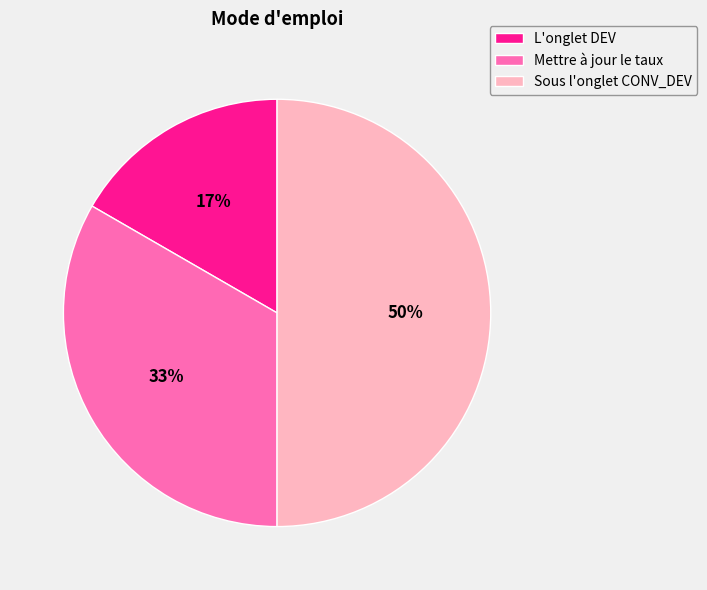

What is the smallest slice in the pie chart?

L'onglet DEV